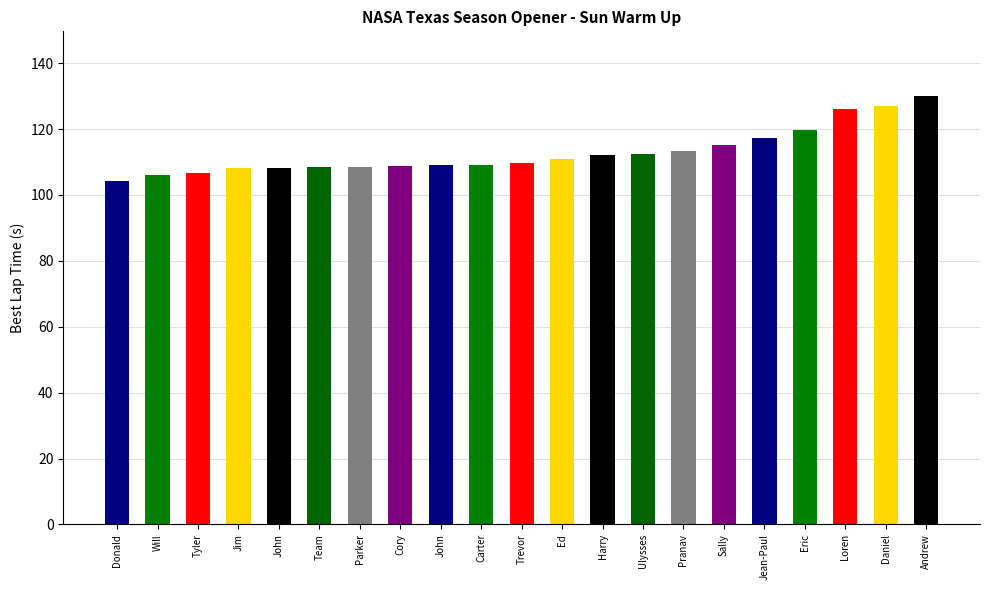

What is the difference between the values at Pranav and Team?

4.9